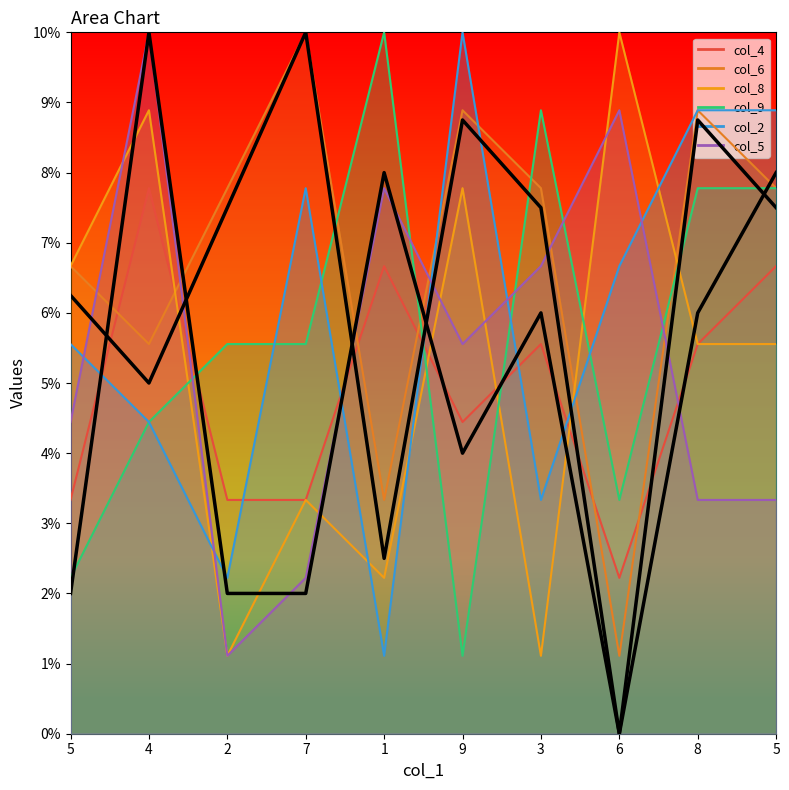

At which label is col_4_main closest to 5?

9